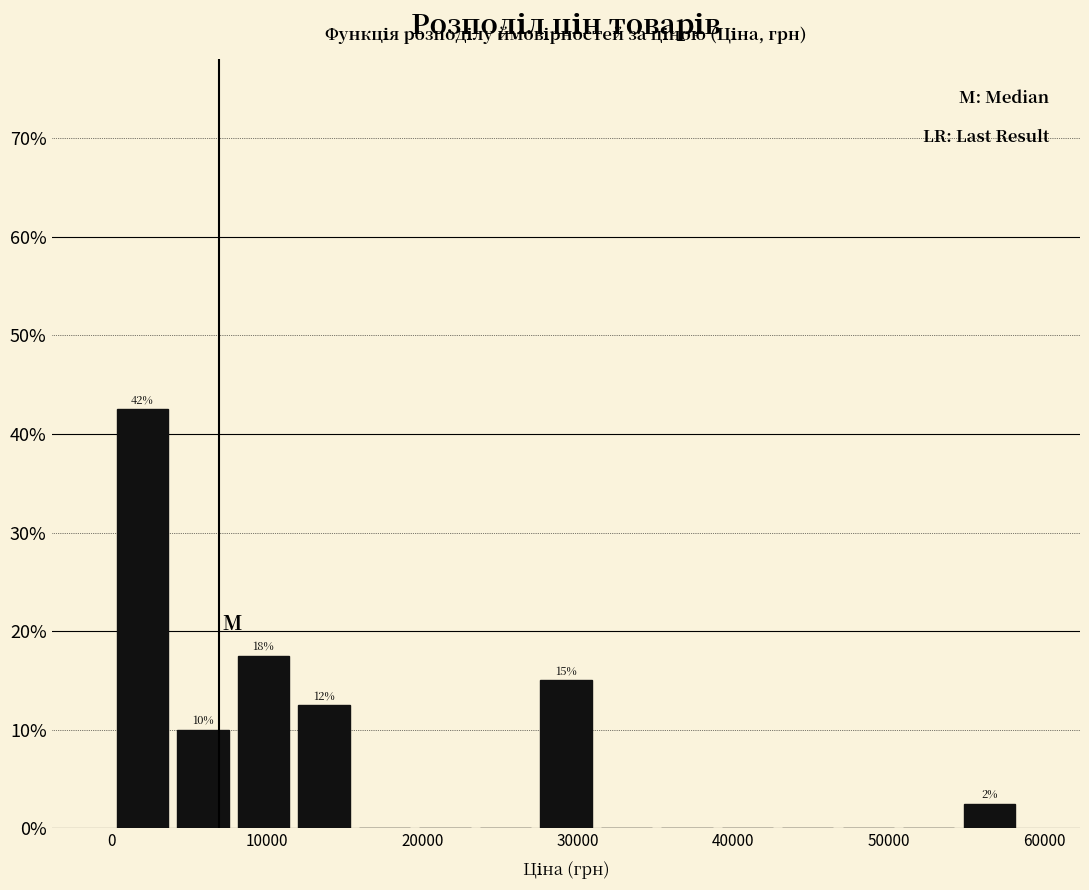

Around what value on the x-axis is the tallest bar? Give the approximate position of its centre, as read against the axis.

2000